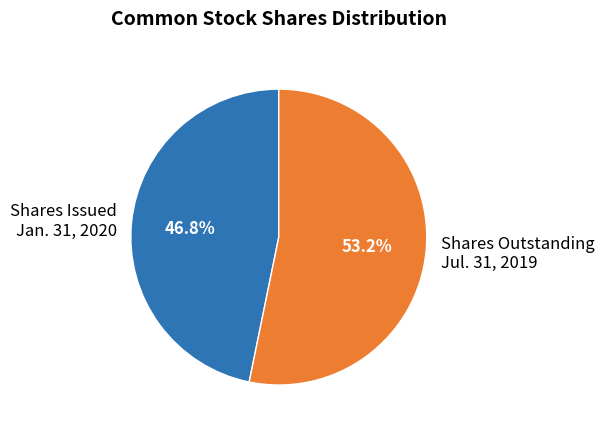

Which has a higher value, Shares Issued Jan. 31, 2020 or Shares Outstanding Jul. 31, 2019?

Shares Outstanding Jul. 31, 2019